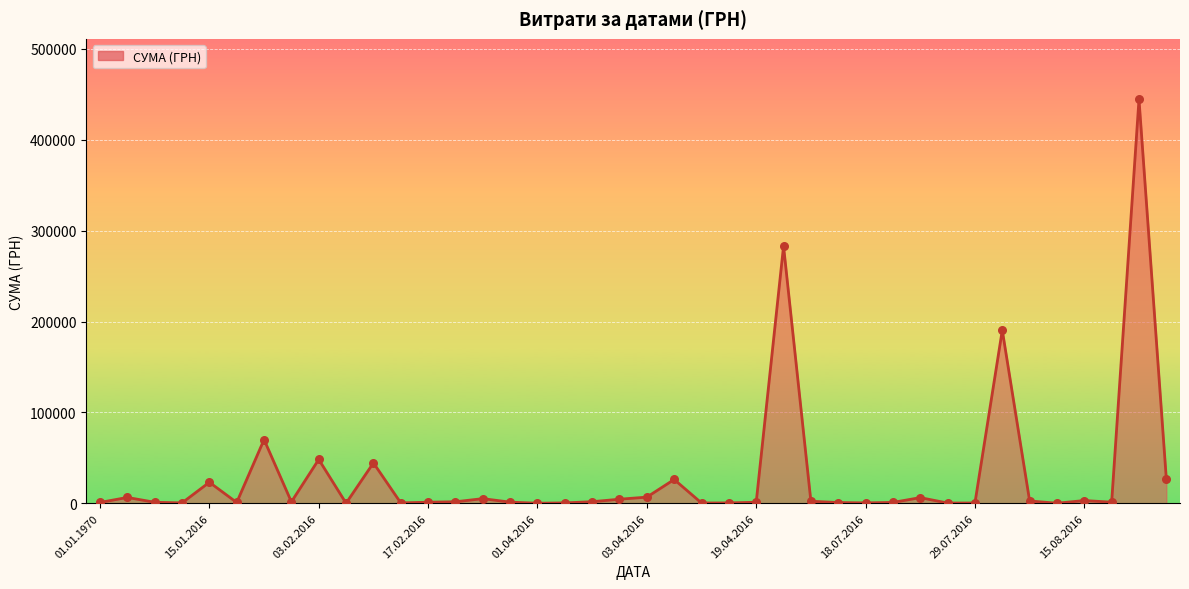

What is the difference between the maximum and minimum values?

444503.1